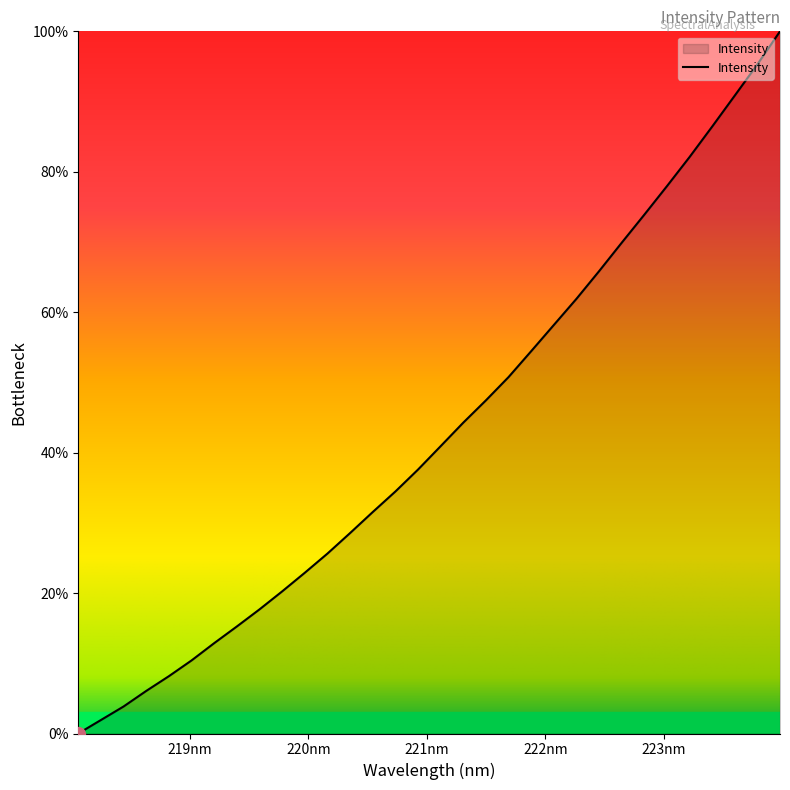

What is the greatest value displayed?

100.0